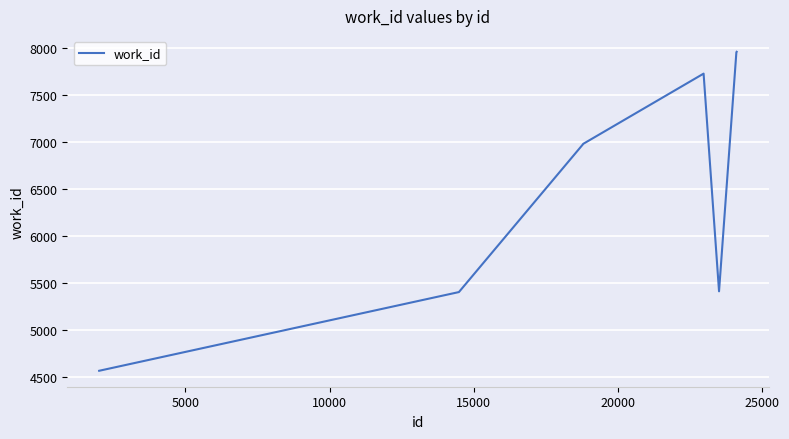

What is the minimum value shown in the chart?

4561